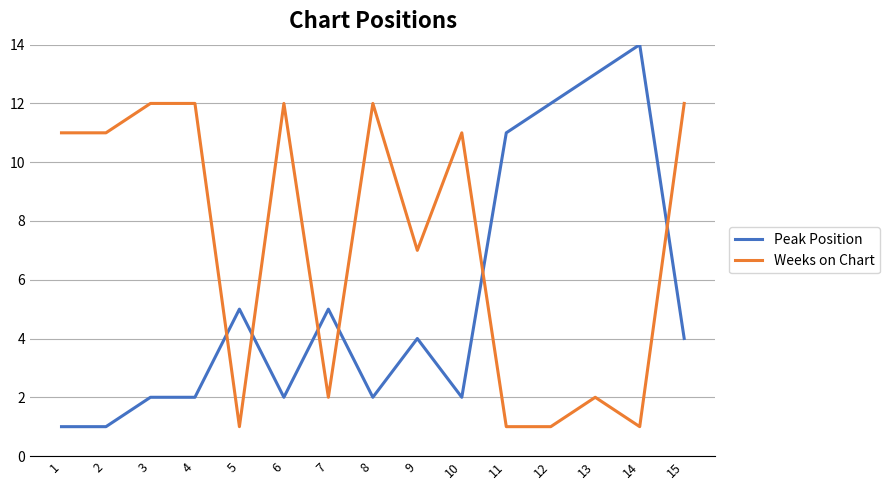

How many times do Peak Position and Weeks on Chart cross each other?

6